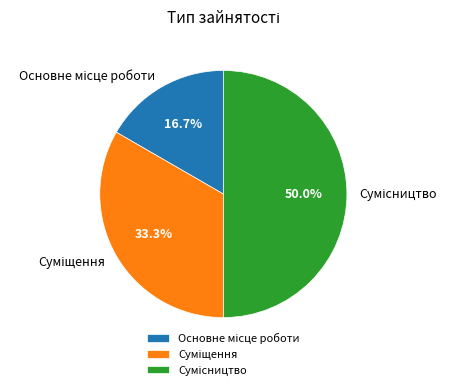

Is it true that Сумісництво is 63% of the pie?

False